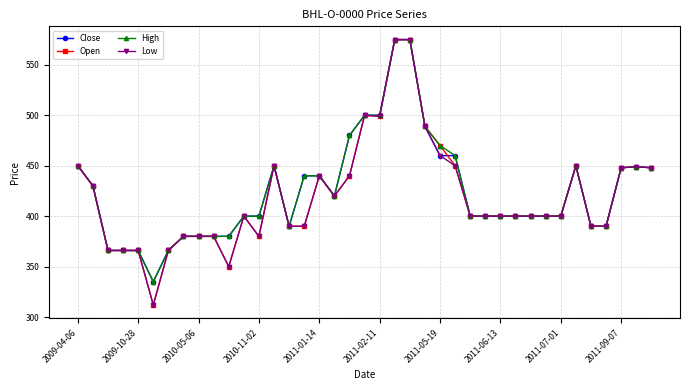

What is the highest value of the High series?

575